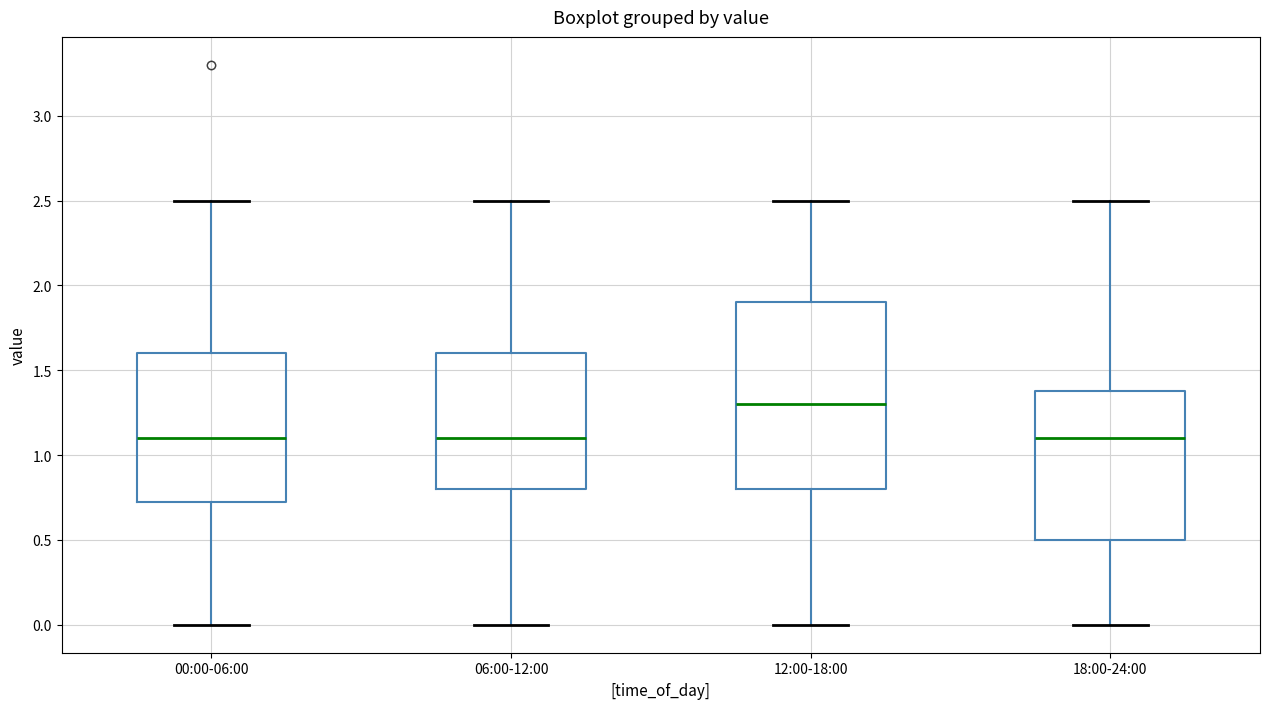

Reading left to right, read every box against the y-axis: the position of its median line, the range the box covers, and the ends of its whiskers. The values are not printed on the chart, so give them approximately, as read against the axis.

00:00-06:00: median 1.10, box 0.75 to 1.60, whiskers 0.00 to 2.50
06:00-12:00: median 1.10, box 0.80 to 1.60, whiskers 0.00 to 2.50
12:00-18:00: median 1.30, box 0.80 to 1.90, whiskers 0.00 to 2.50
18:00-24:00: median 1.10, box 0.50 to 1.40, whiskers 0.00 to 2.50